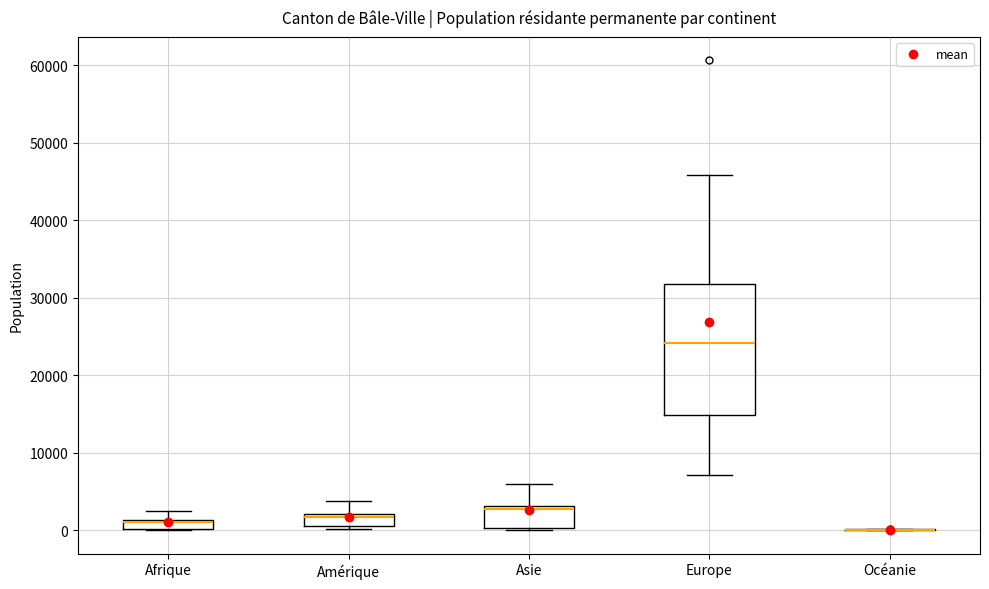

Where is the lower edge of the box for Amérique on the y-axis? The values are not printed on the chart, so give them approximately, as read against the axis.

1000